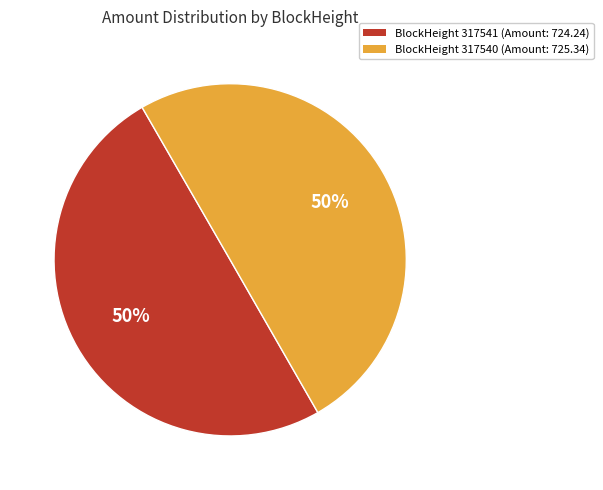

To the nearest percent, what is the average slice percentage?

50%